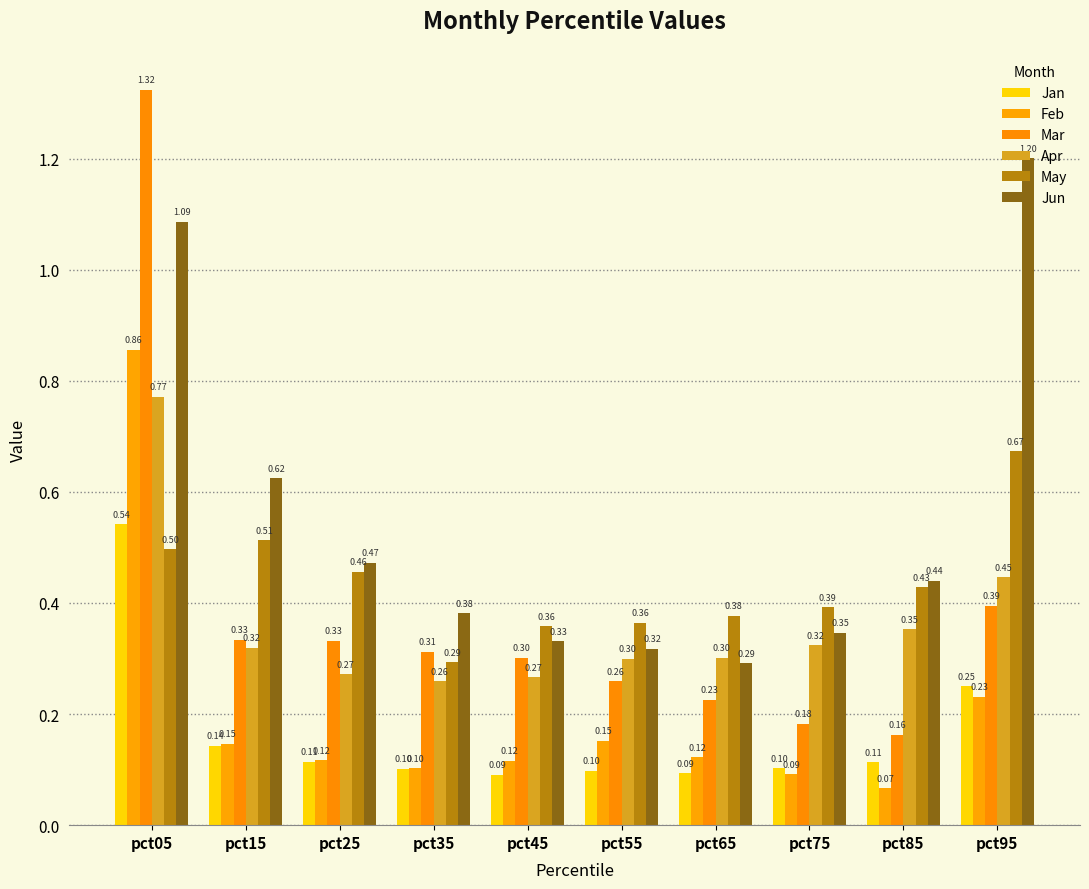

Is the value of May at pct05 greater than the value of Apr at pct05?

No